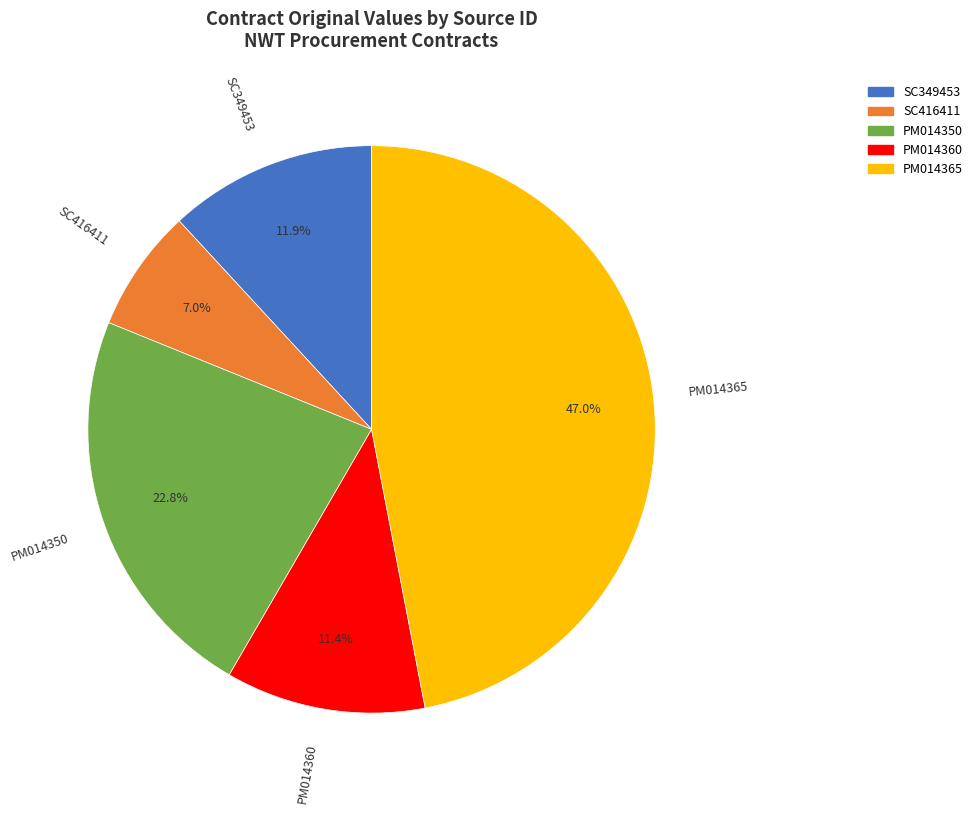

Between SC349453 and PM014350, which is larger?

PM014350